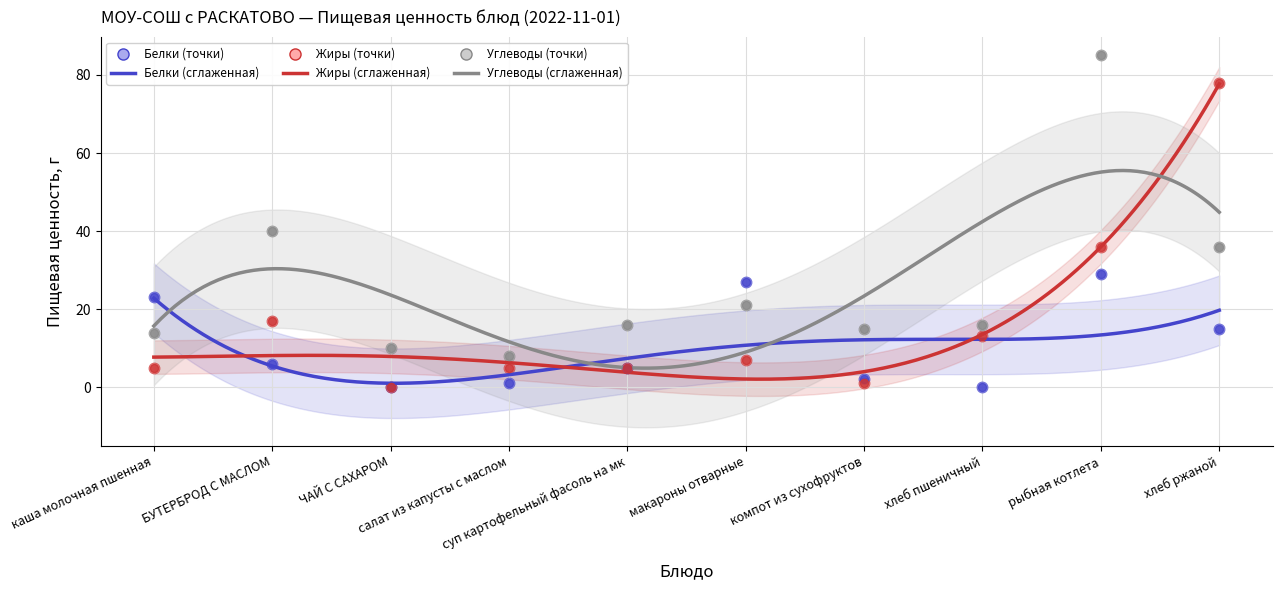

Which series has the largest total across all categories?

Углеводы